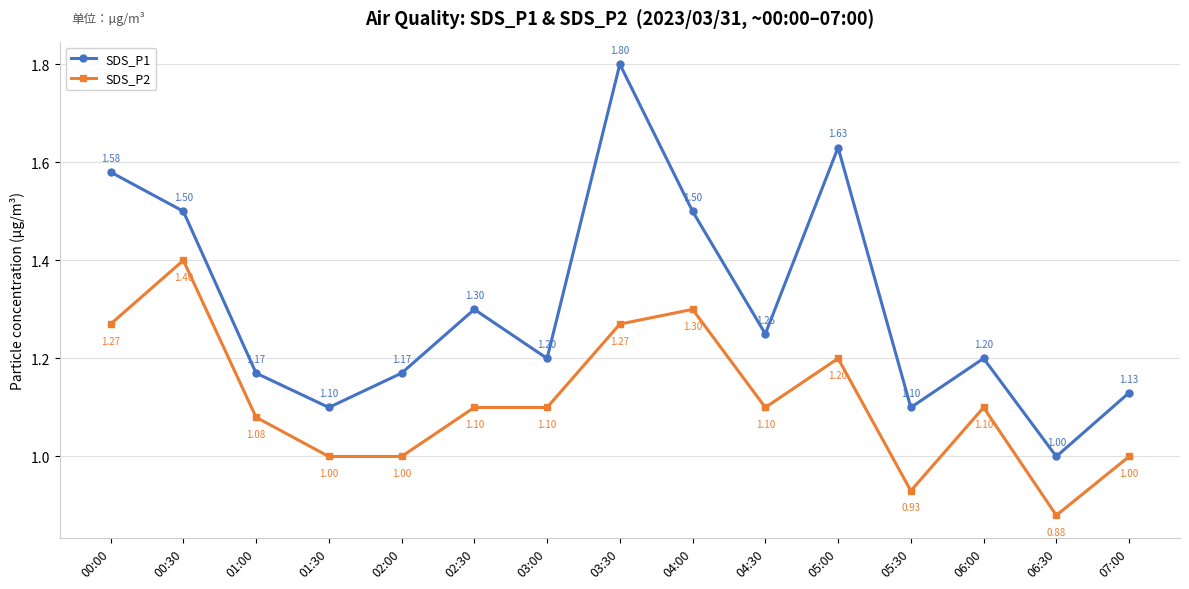

At which category is the sum across all series the highest?

03:30